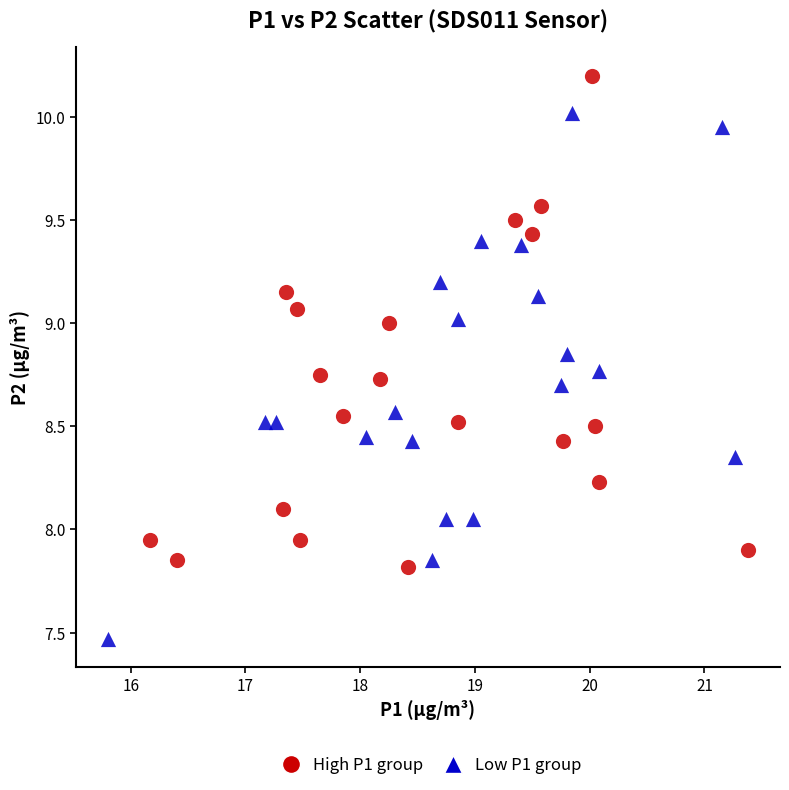

Which series reaches the minimum Y coordinate?

Low P1 group